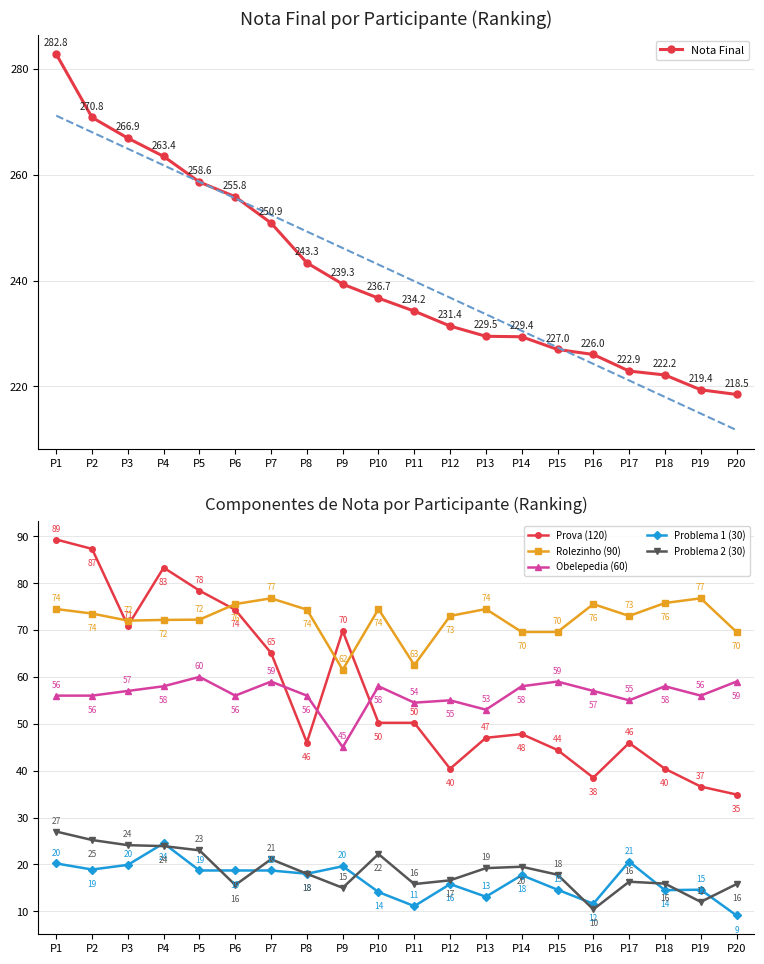

What is the difference between the Nota Final values at P9 and P1?

43.4